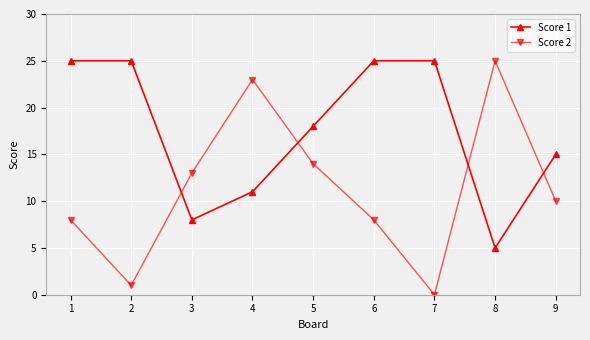

Where do Score 1 and Score 2 first cross each other?

2 and 3